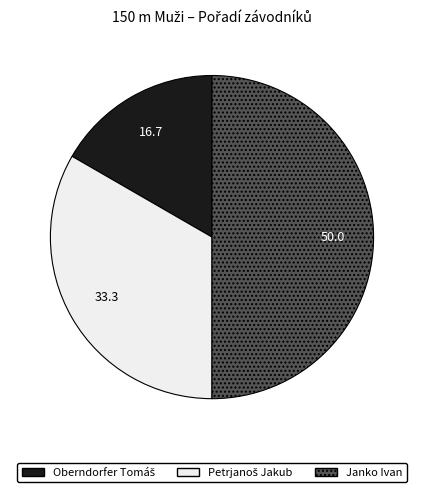

Is it true that Janko Ivan is 50% of the pie?

True